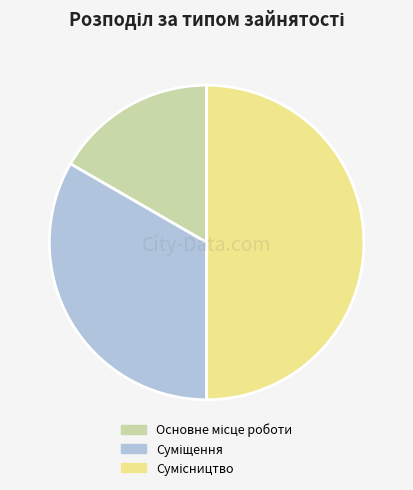

True or false: Суміщення accounts for 18% of the total.

False